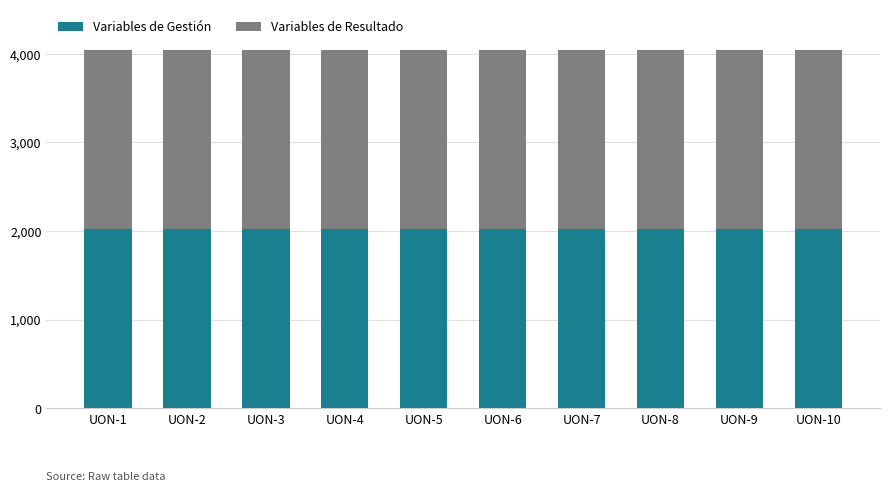

The value of Variables de Gestión at UON-4 is 3217. True or false?

False